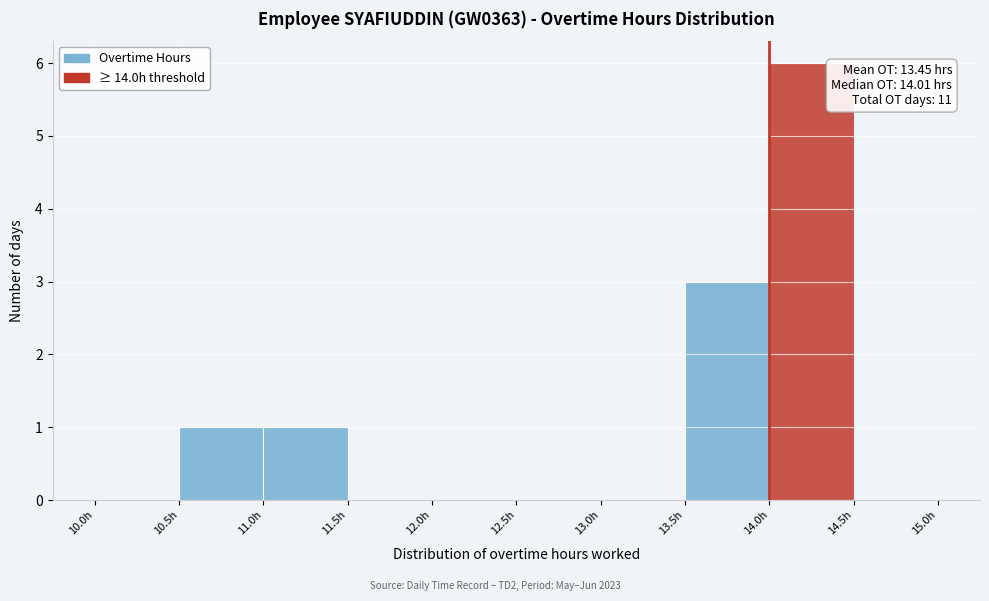

Which range on the x-axis has the tallest bar?

14.0 to 14.5